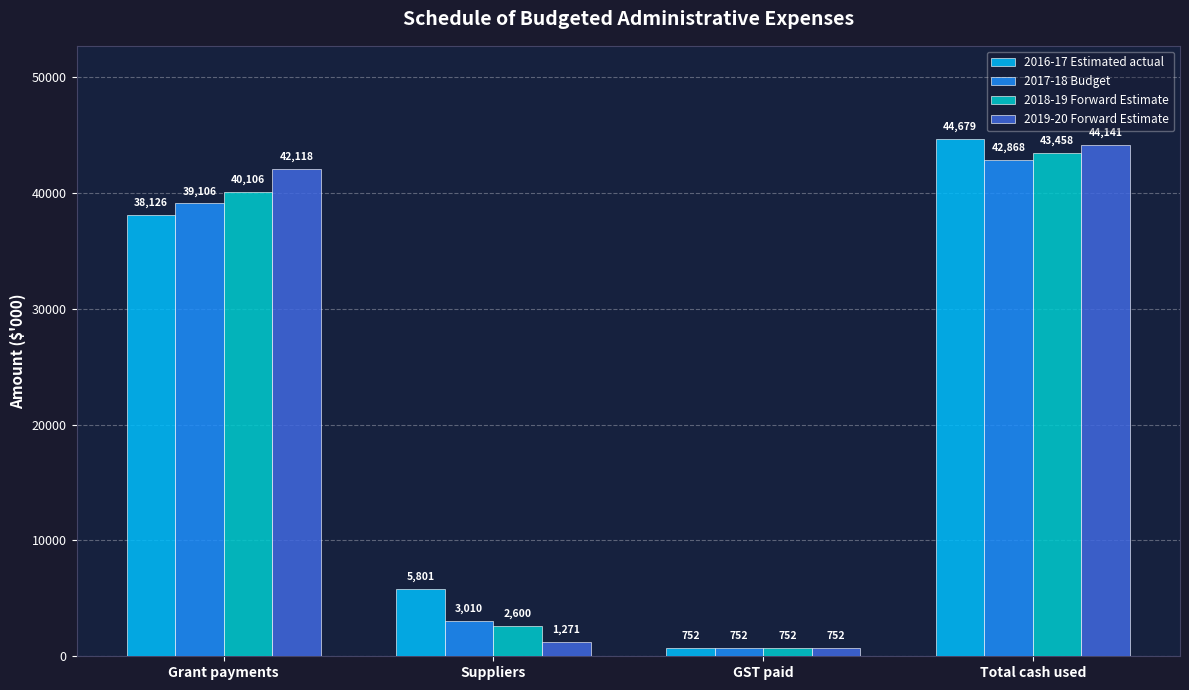

What position from the right is Total cash used?

1